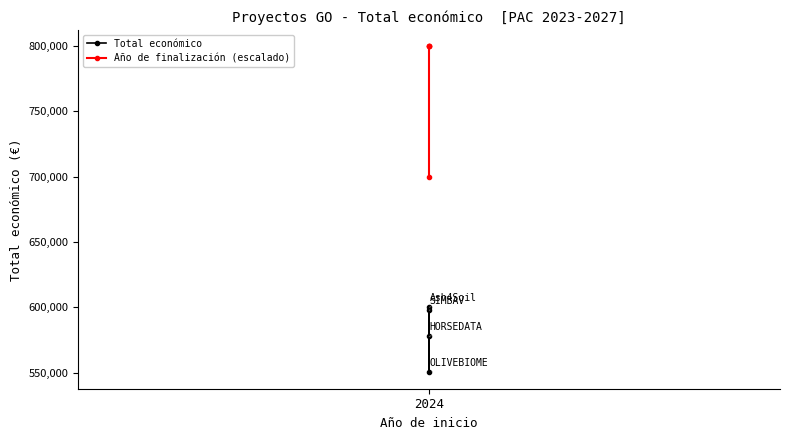

What is the difference between the maximum and minimum values in the Total económico series?

49889